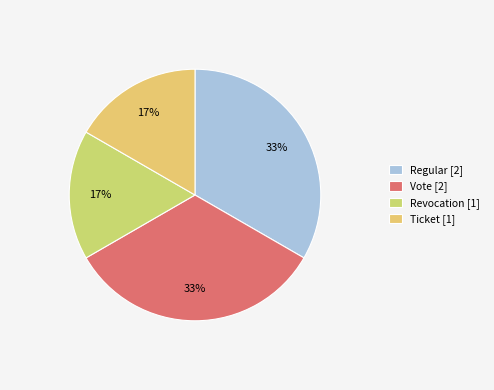

Count the number of slices in the pie.

4